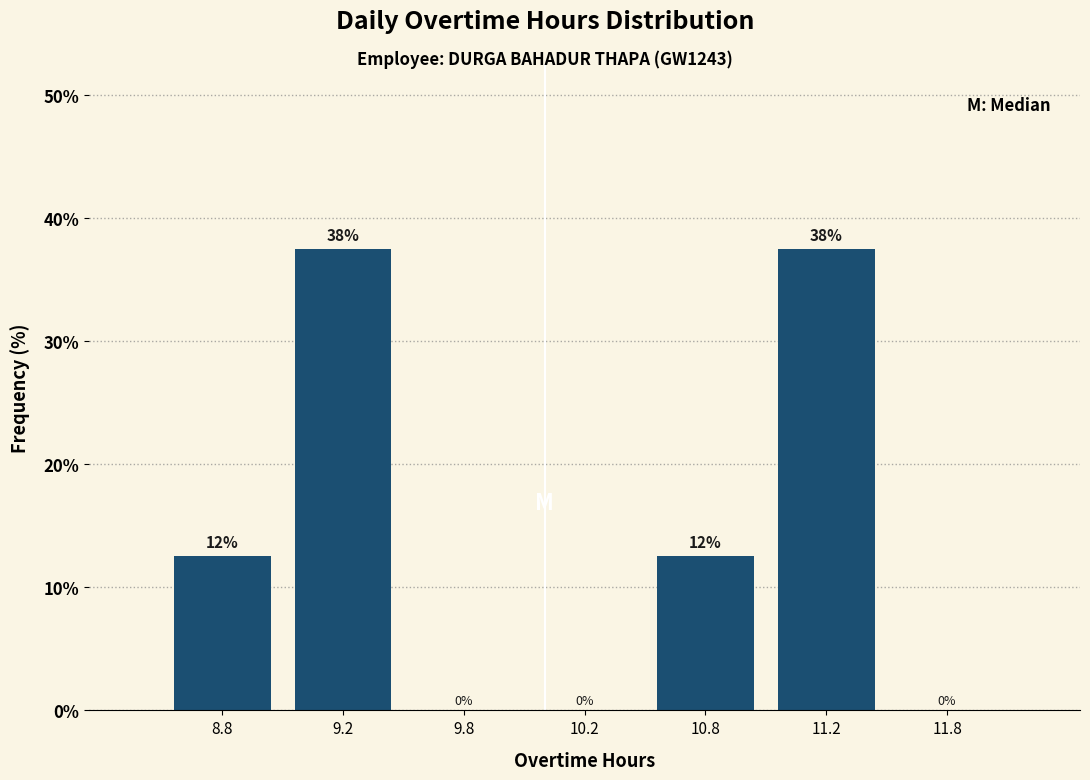

Are the bars horizontal?

No